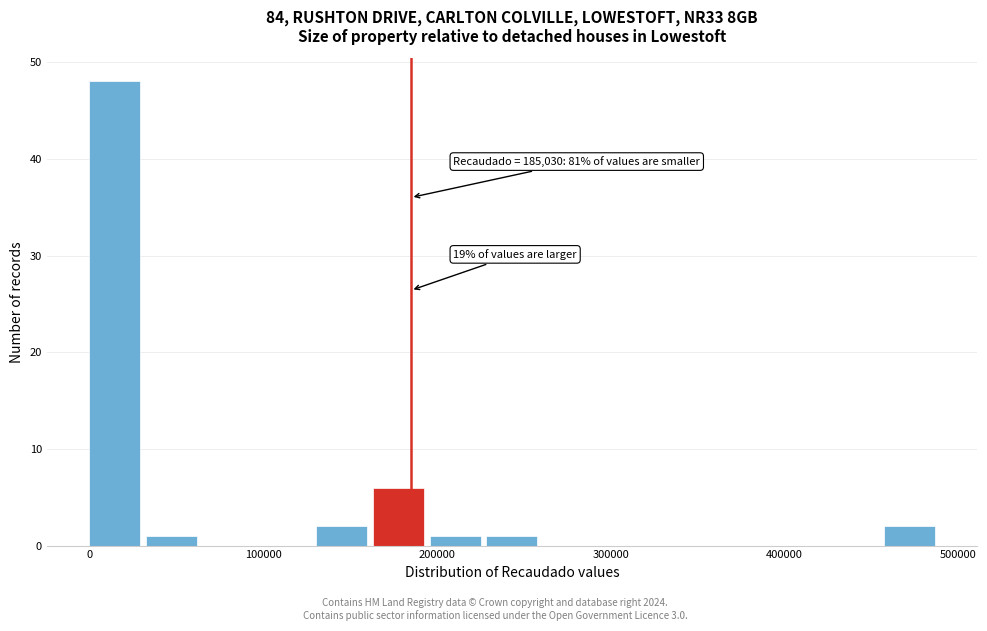

Read against the x-axis, roughly where is the centre of the tallest bar?

10000